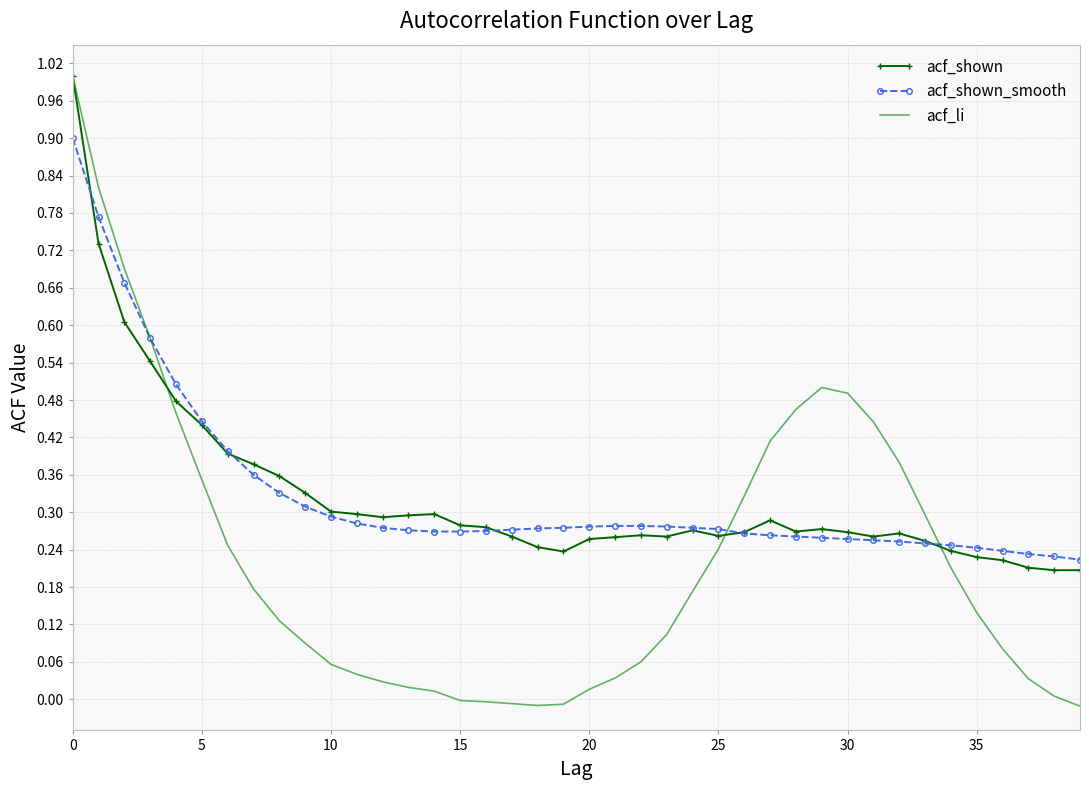

Which series has the widest spread of values?

acf_li